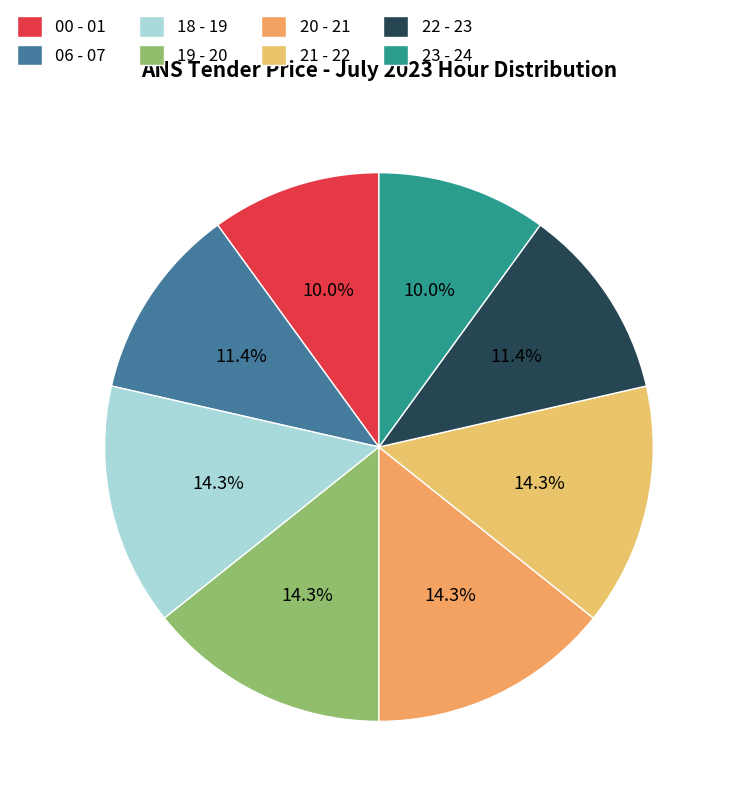

Between 00 - 01 and 22 - 23, which is larger?

22 - 23